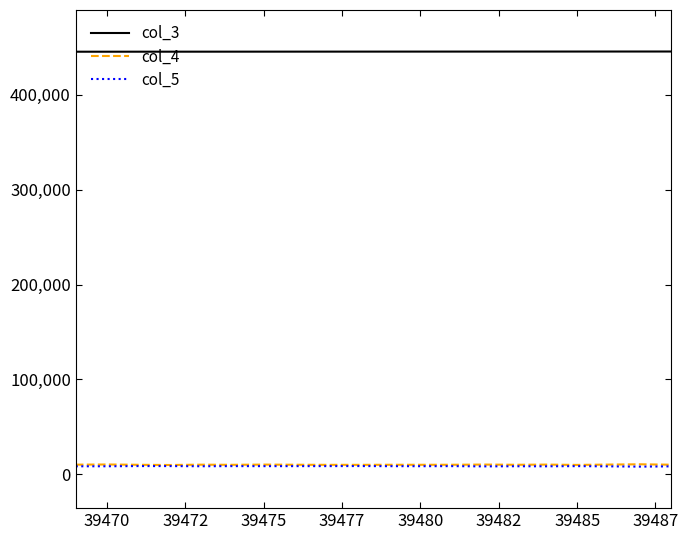

True or false: col_5 and col_3 cross at least once.

False